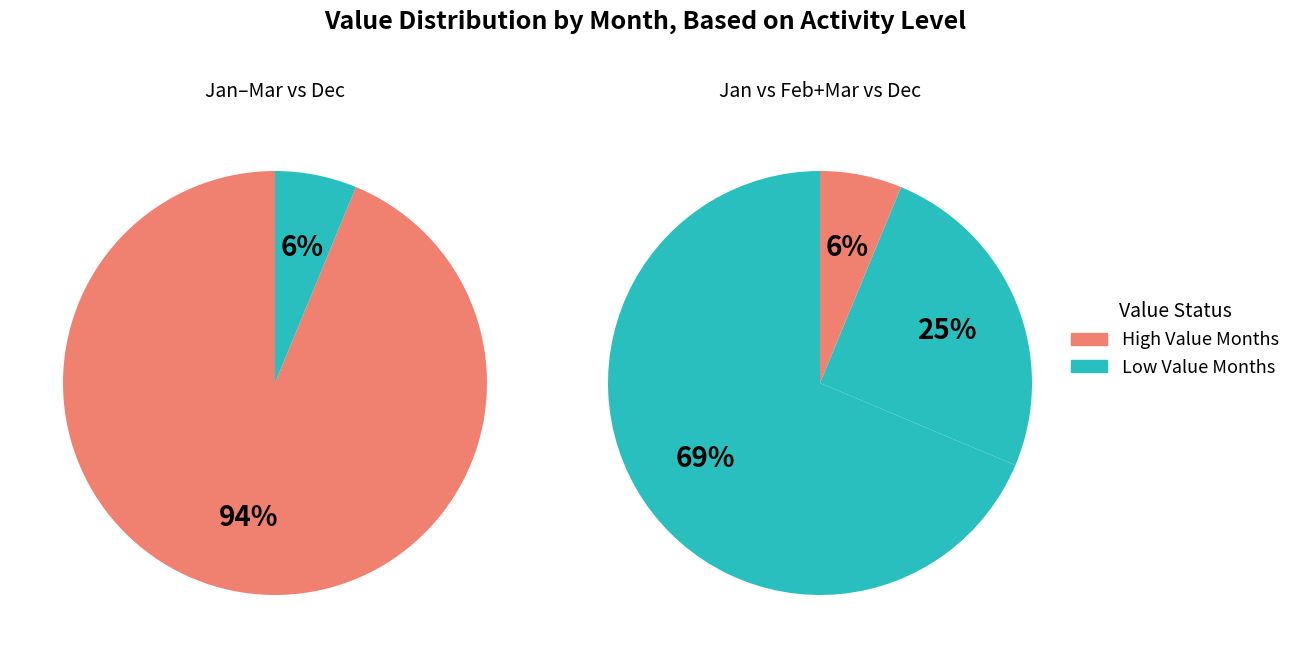

Does any single category account for the majority?

Yes